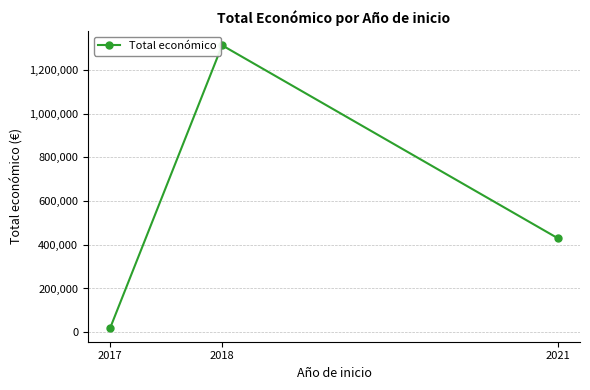

What is the maximum value shown in the chart?

1312466.7